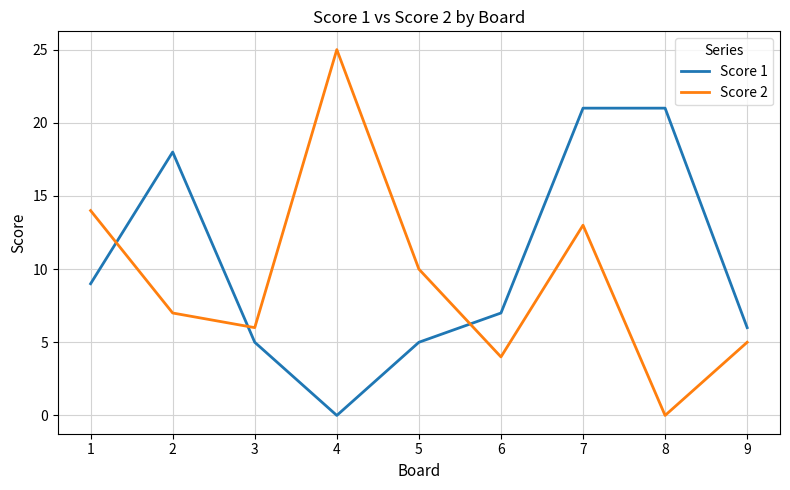

What is the difference between the second highest and minimum values in the Score 2 series?

14